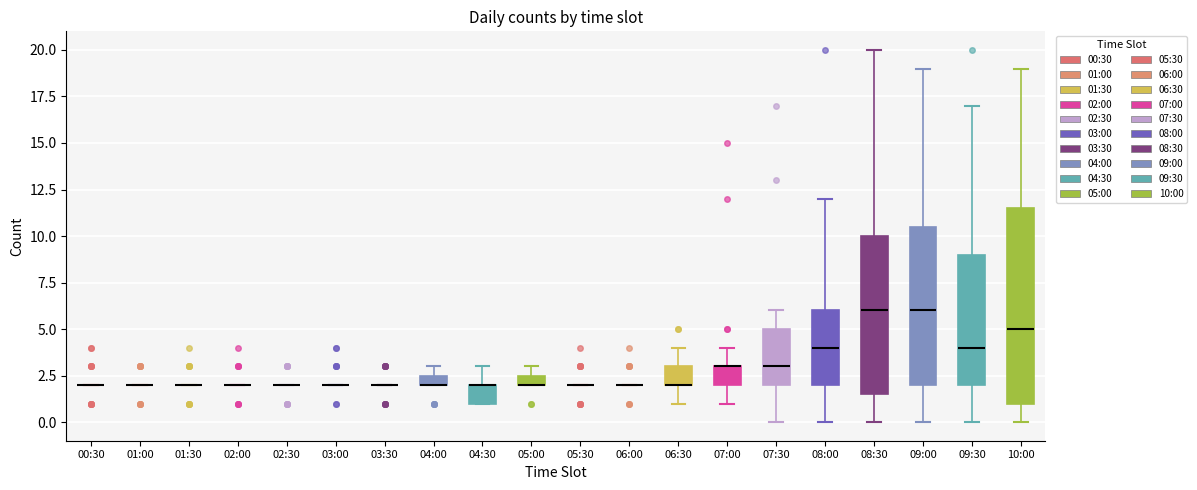

Which box is the tallest, from its lower edge to its upper edge?

10:00